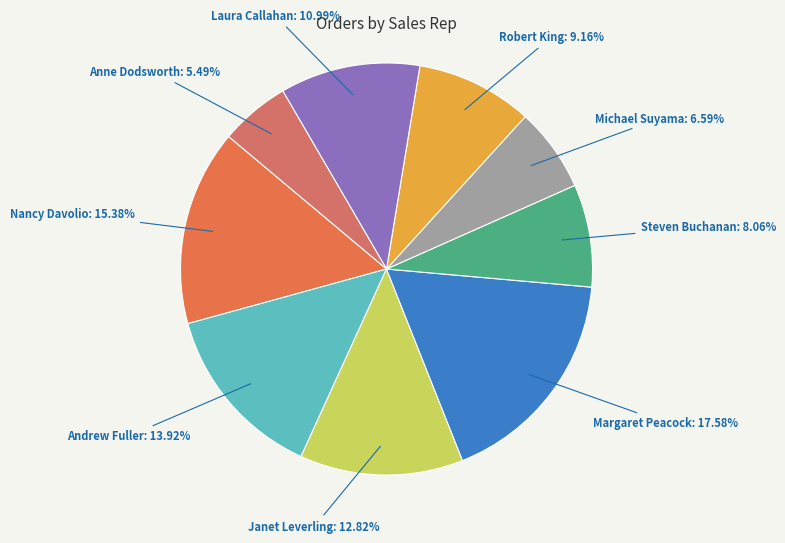

What is the smallest slice in the pie chart?

Anne Dodsworth